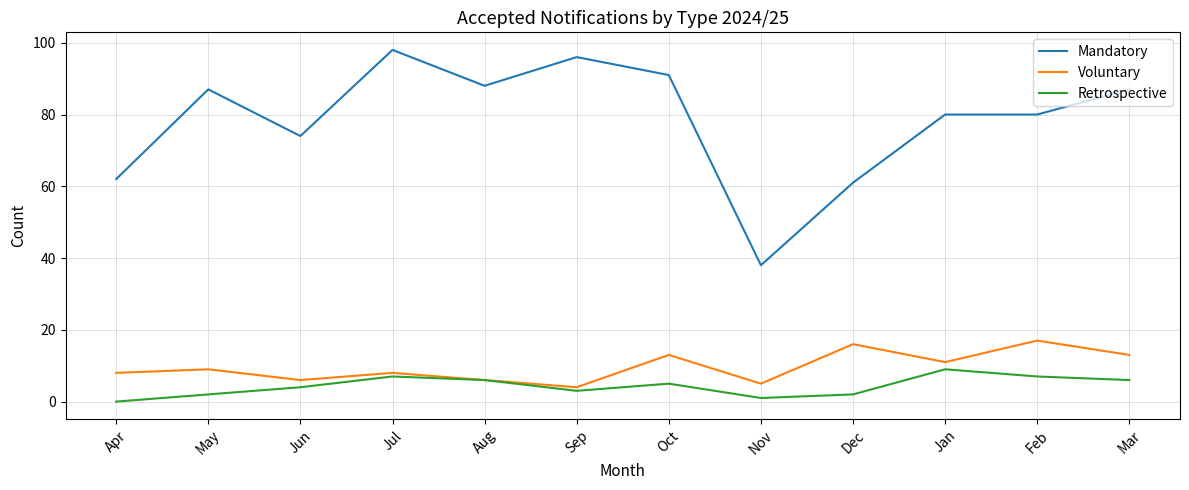

What are all the series names shown in the legend?

Mandatory, Voluntary, Retrospective